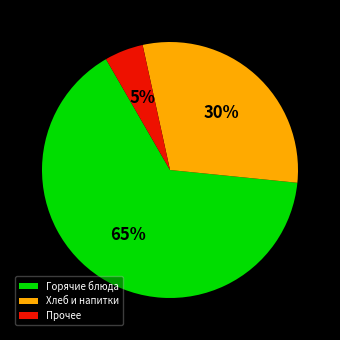

True or false: Горячие блюда accounts for 65% of the total.

True